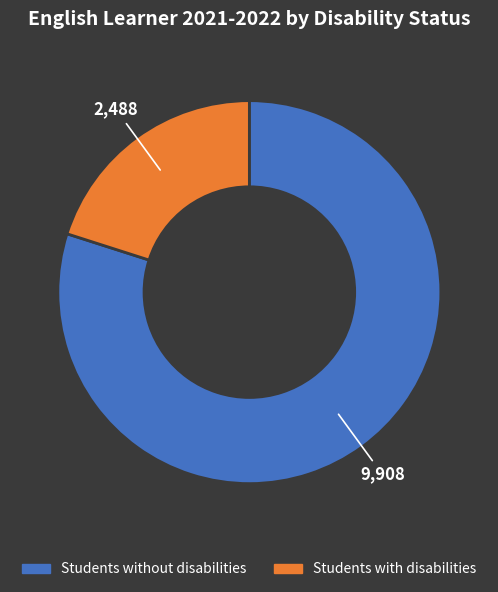

How many segments does this pie chart have?

2